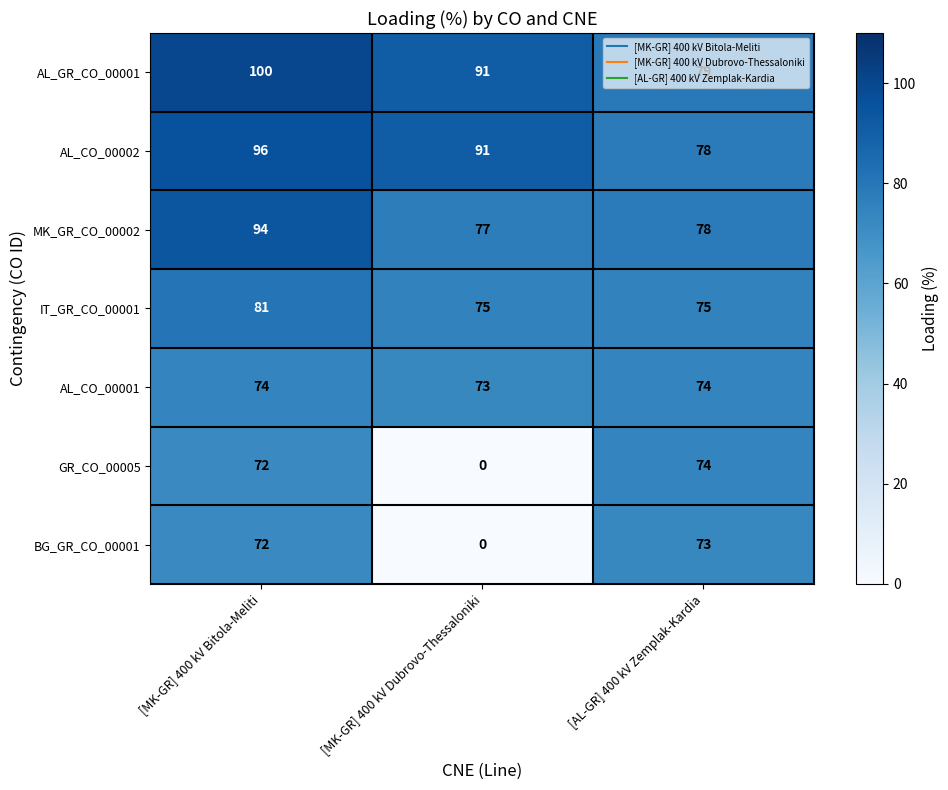

Which series has the largest total across all categories?

AL_GR_CO_00001